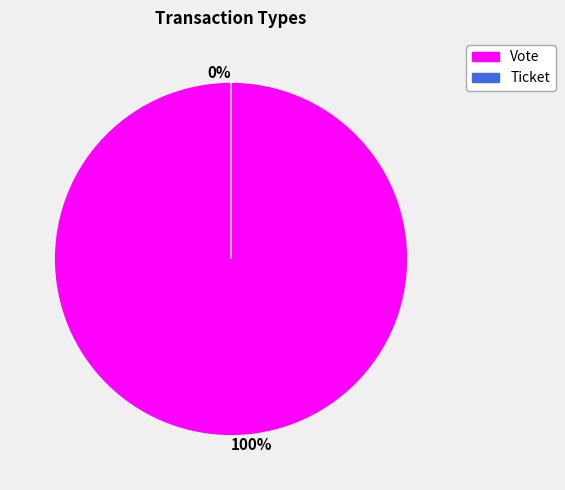

Which category has the biggest portion of the pie?

Vote